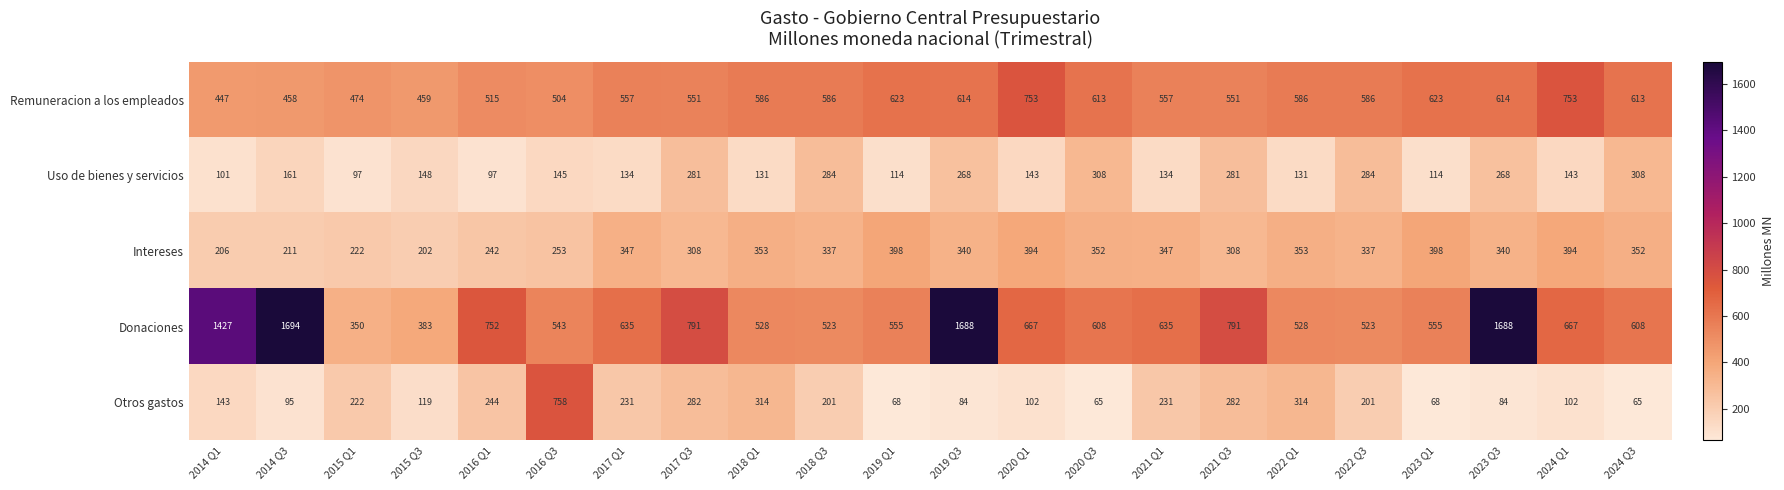

At which label does Remuneracion a los empleados reach its minimum?

2014 Q1